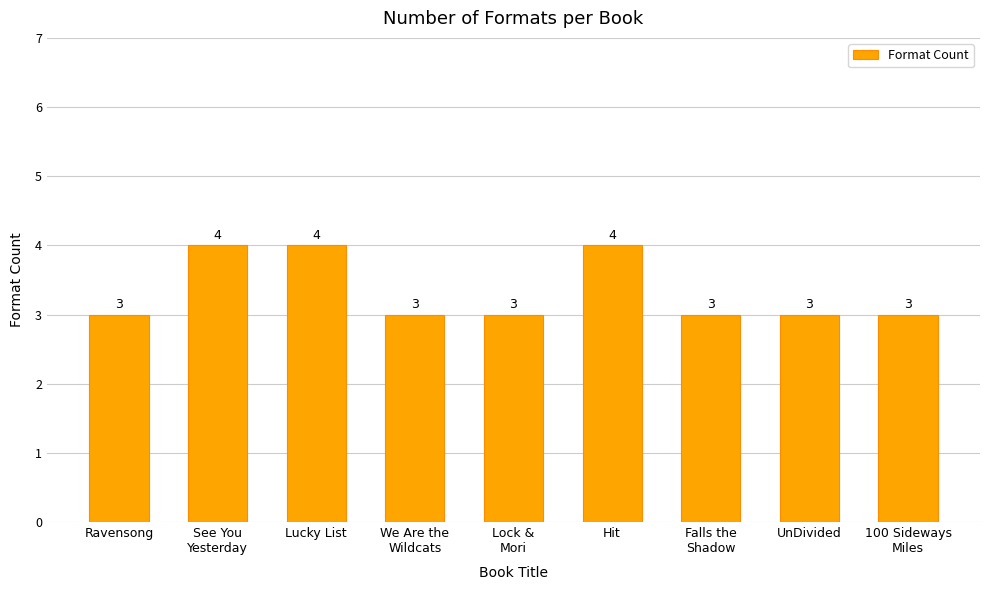

What is the maximum value shown in the chart?

4